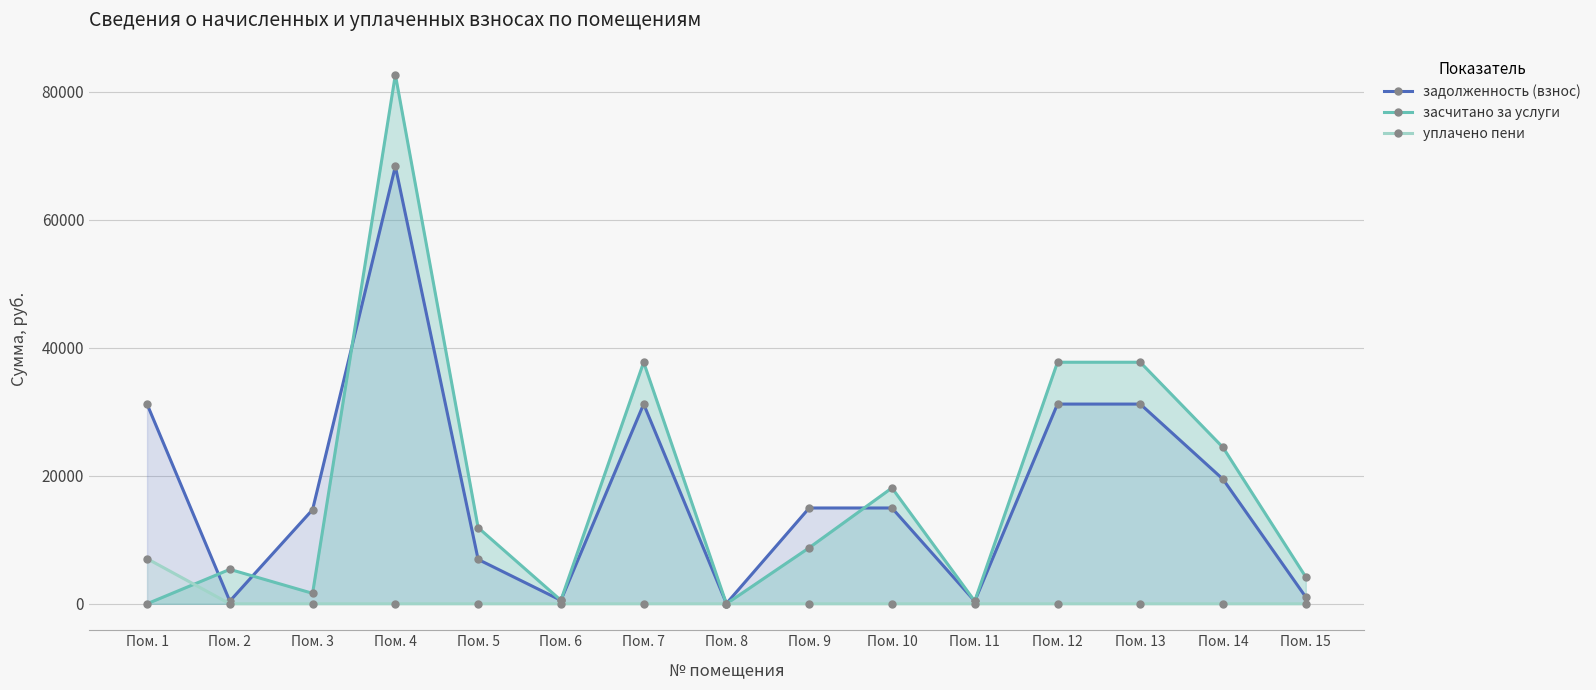

What is the sum of the задолженность (взнос) values at Пом. 5 and Пом. 10?

21913.1